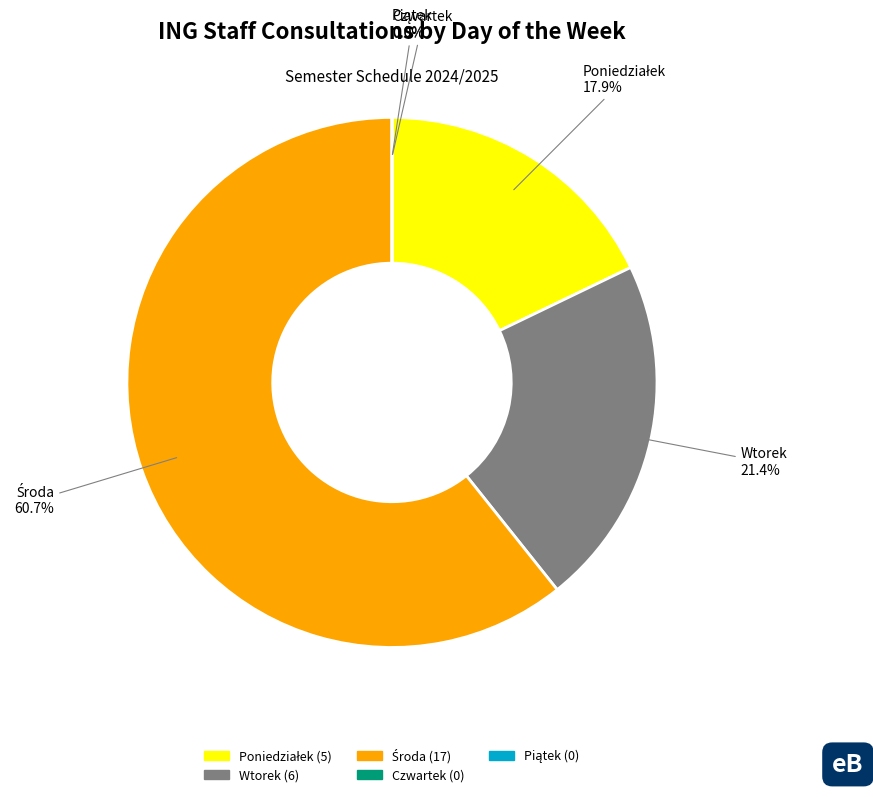

Count the number of slices in the pie.

5